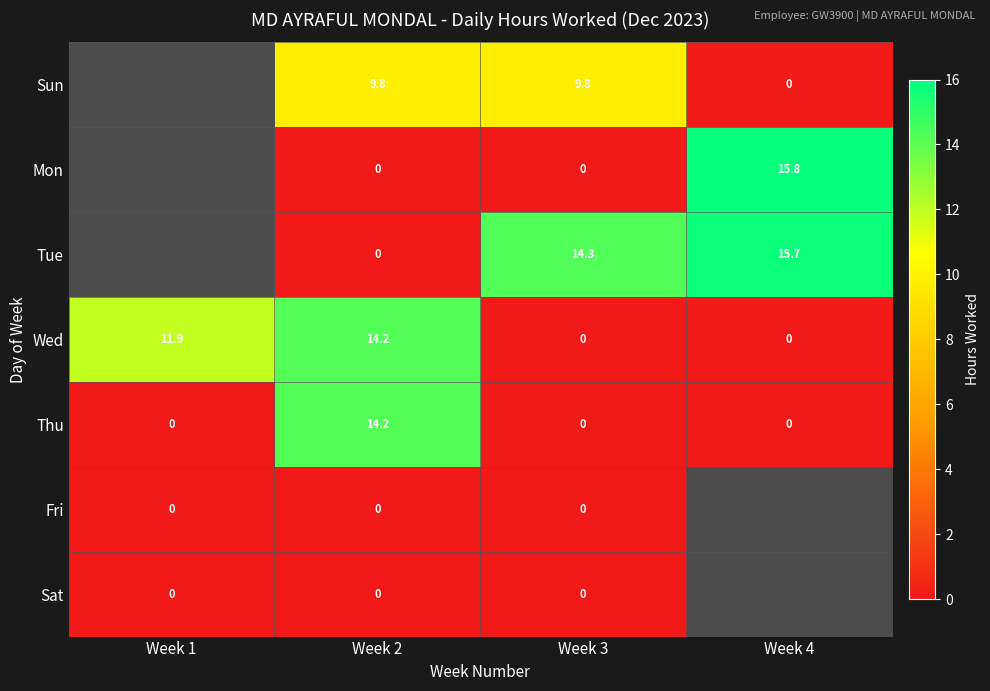

Is the value of Thu at Week 2 greater than the value of Fri at Week 2?

Yes